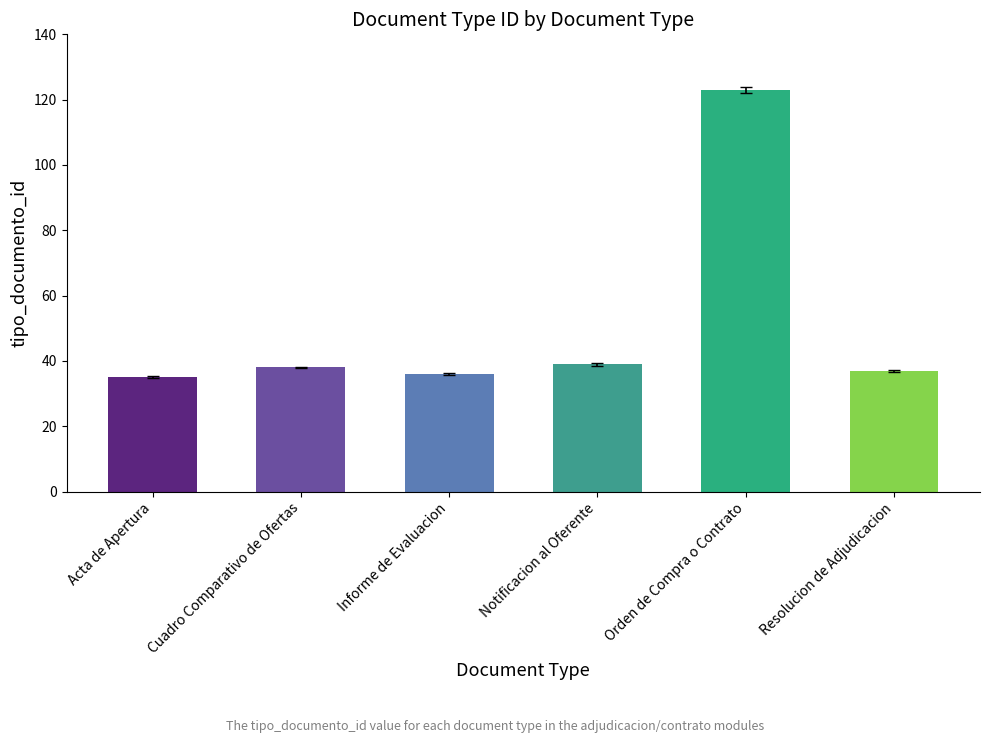

What is the change in value from Notificacion al Oferente to Orden de Compra o Contrato?

+84